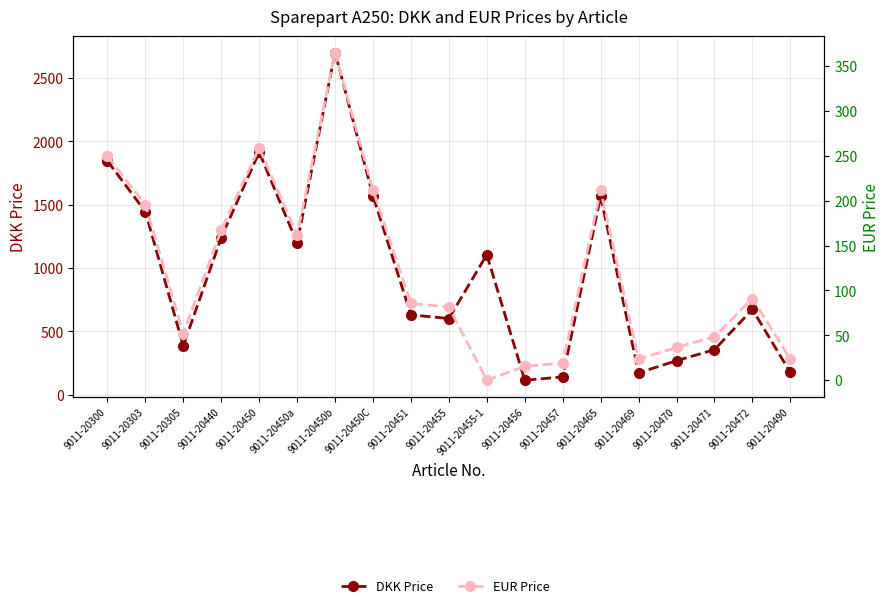

Does the chart display data point markers on the line(s)?

Yes